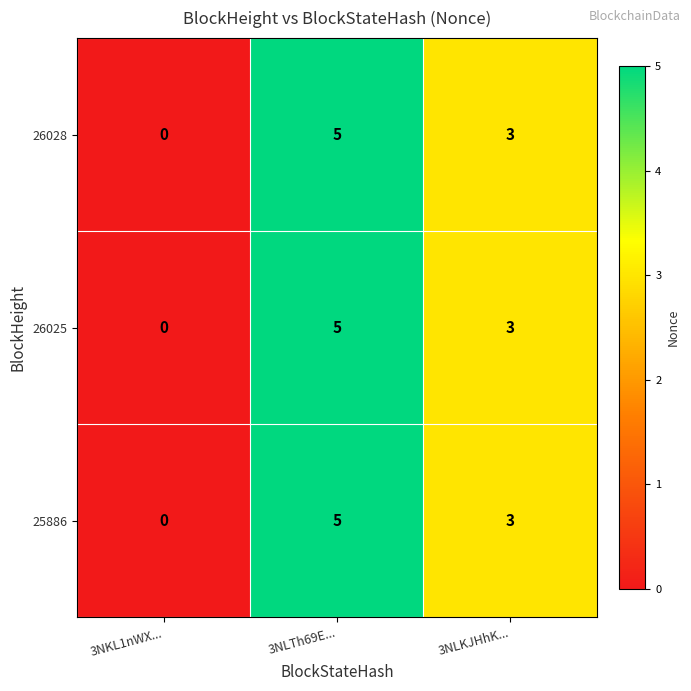

What is the difference between the second highest and minimum values in the 26025 series?

3